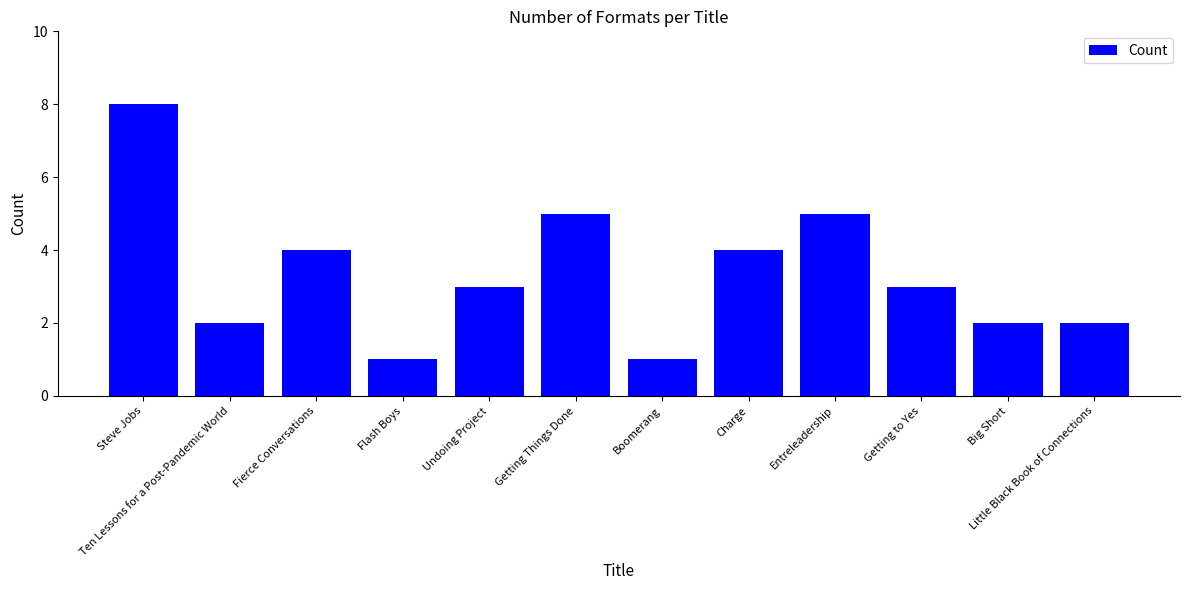

Does the chart contain any negative values?

No